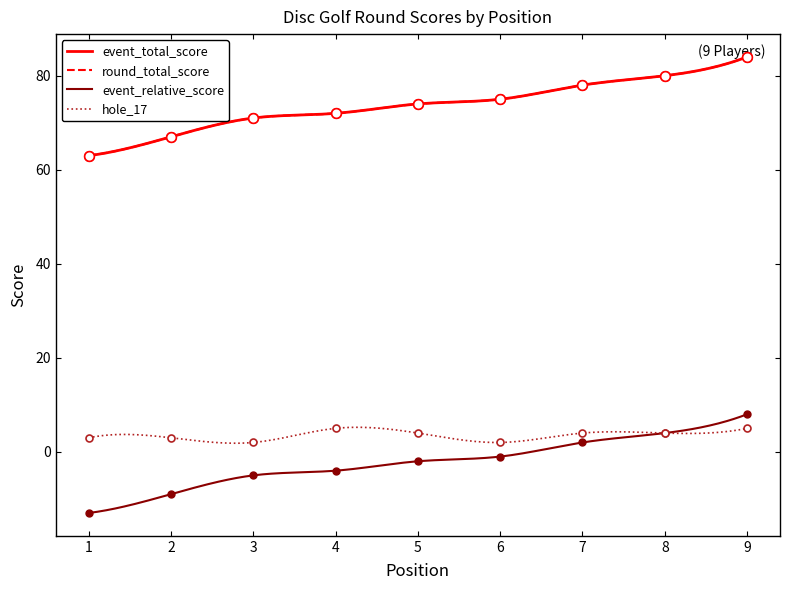

Which has a higher value, 6 or 8?

8